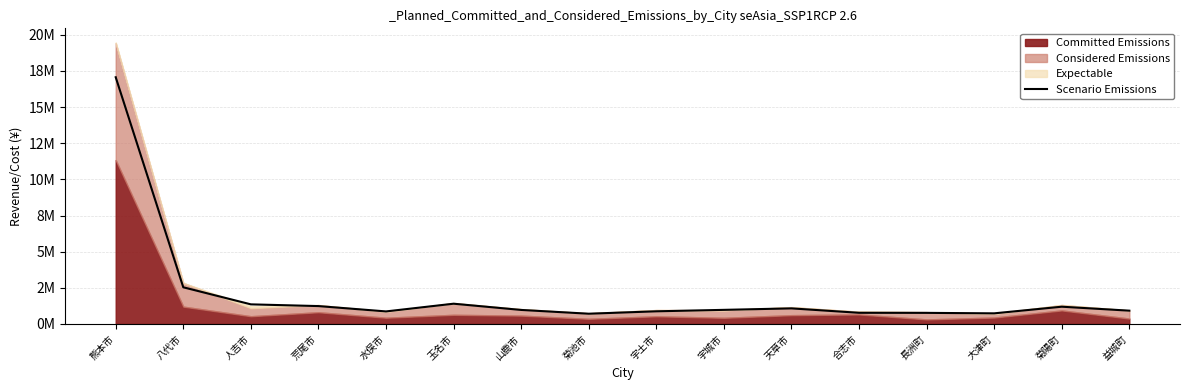

Between 宇城市 and 荒尾市, which is larger?

荒尾市